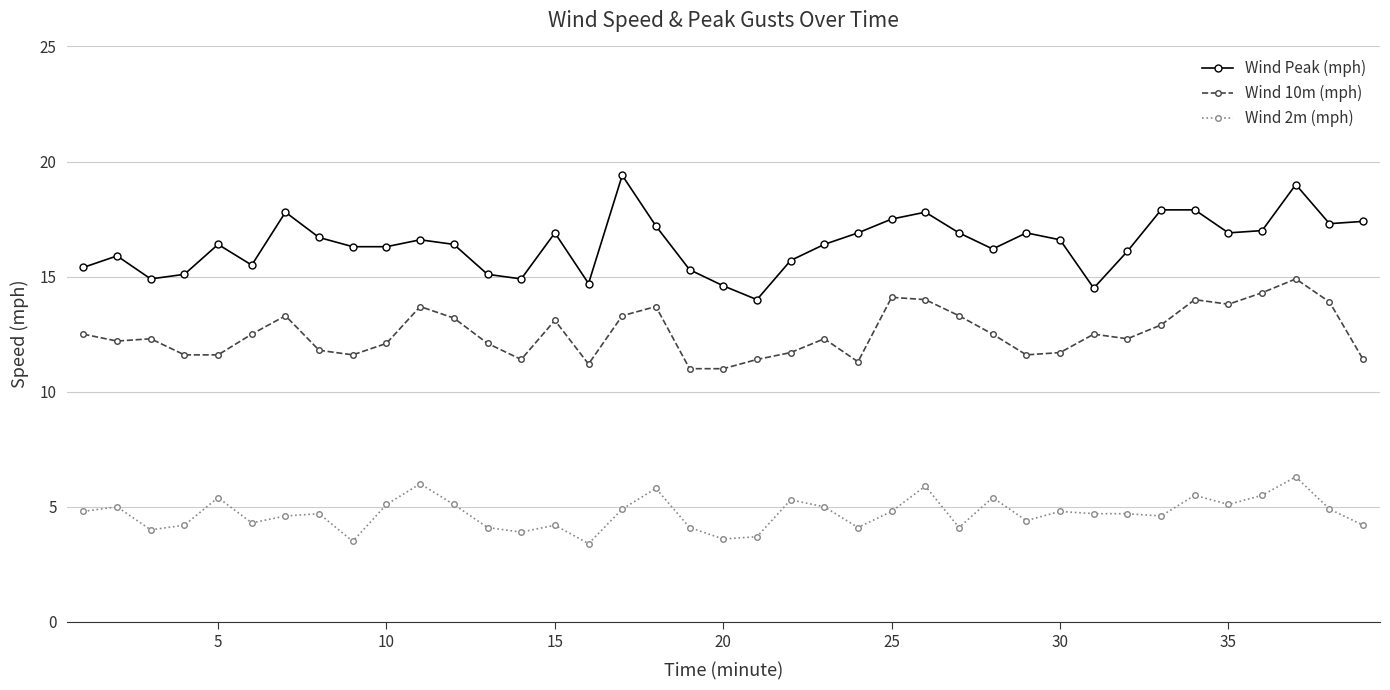

What is the value of the Wind Peak (mph) point at the 38th from the left?

17.3